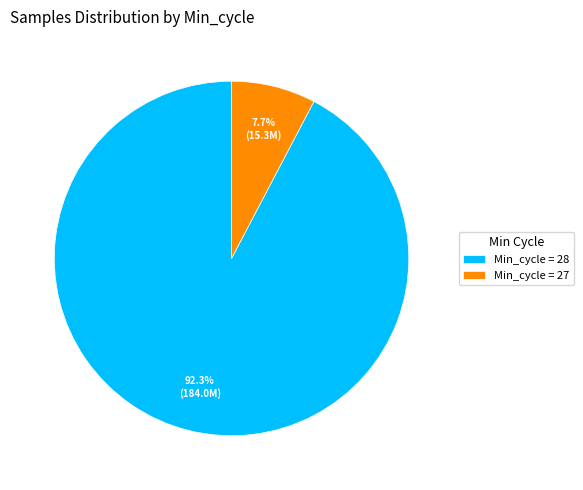

Rank the categories by value from highest to lowest.

Min_cycle = 28, Min_cycle = 27